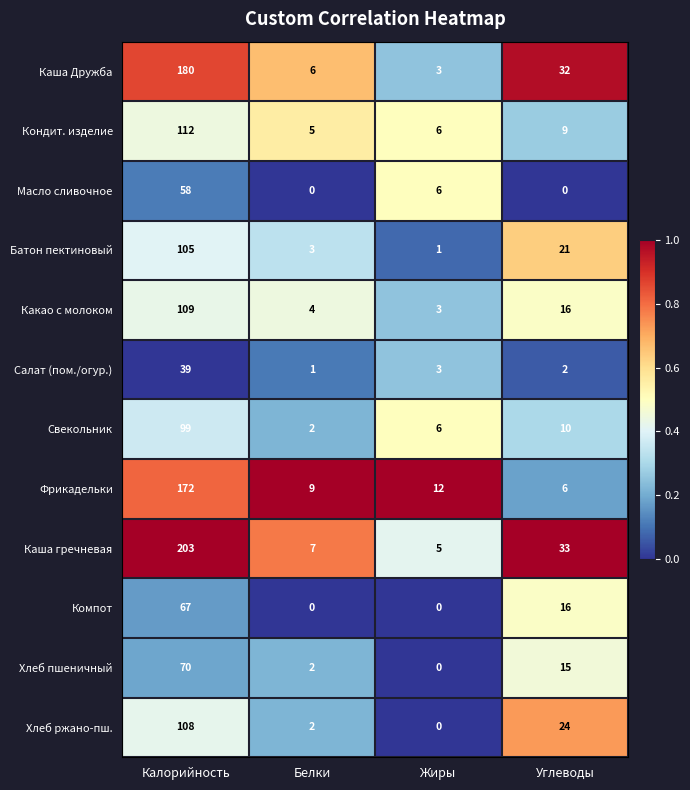

What is the total value across all series at Жиры?

45